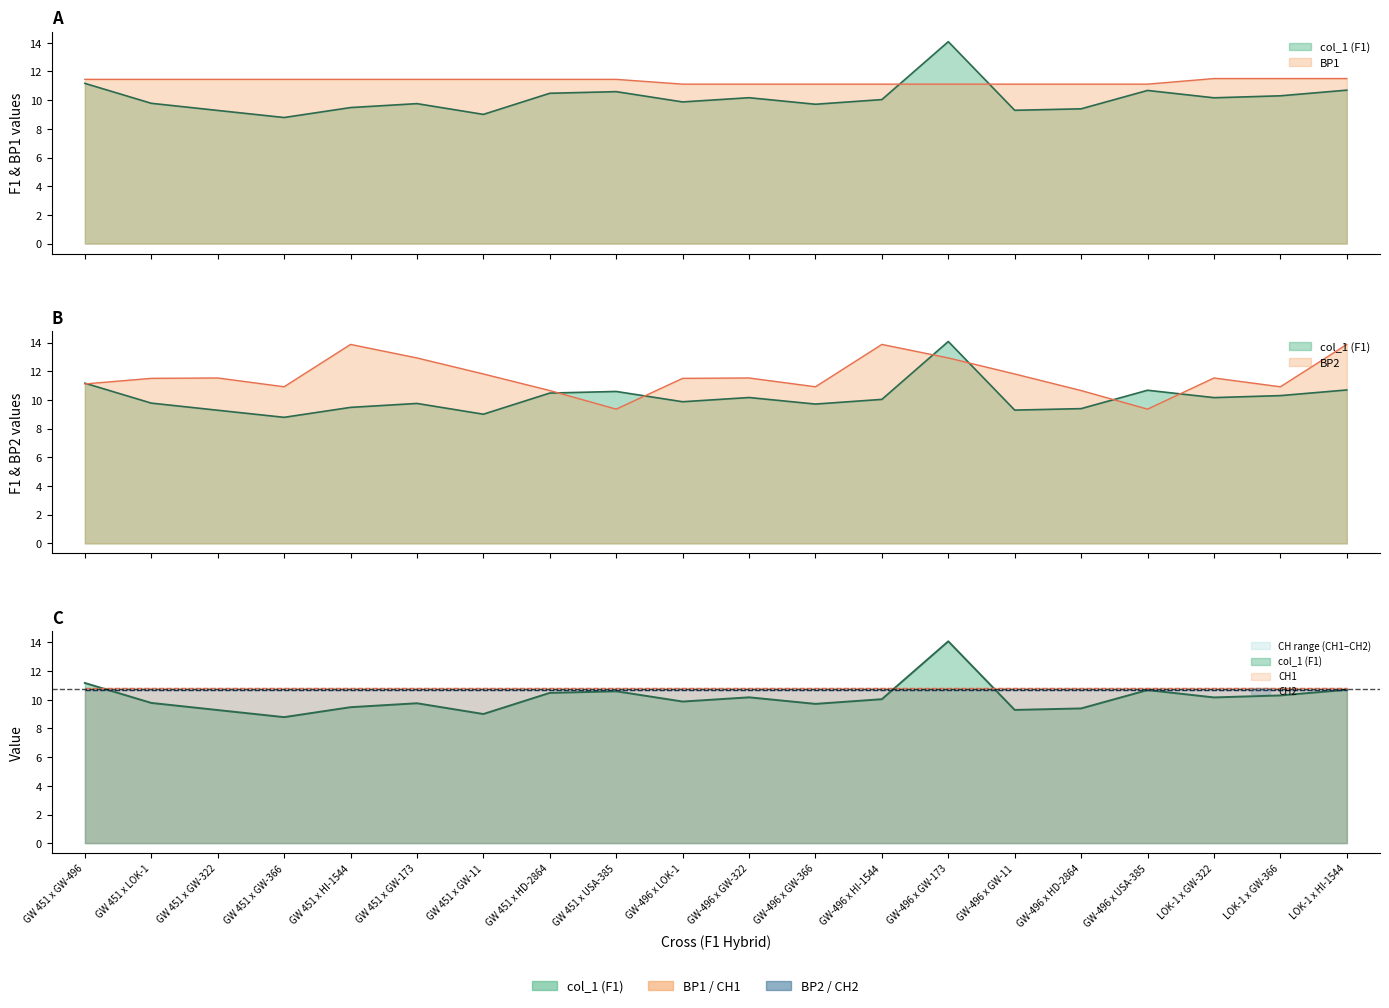

Which category has the highest value in the BP1 series?

LOK-1 x GW-322